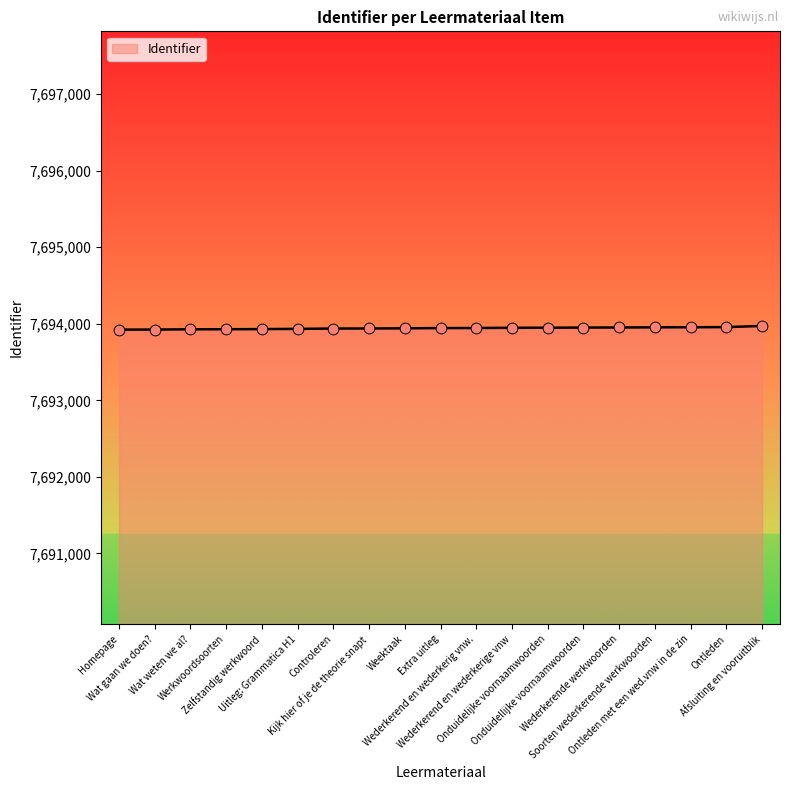

What is the ratio of the value at Onduidellijke voornaamwoorden to the value at Onduidelijke voornaamwoorden?

1.0